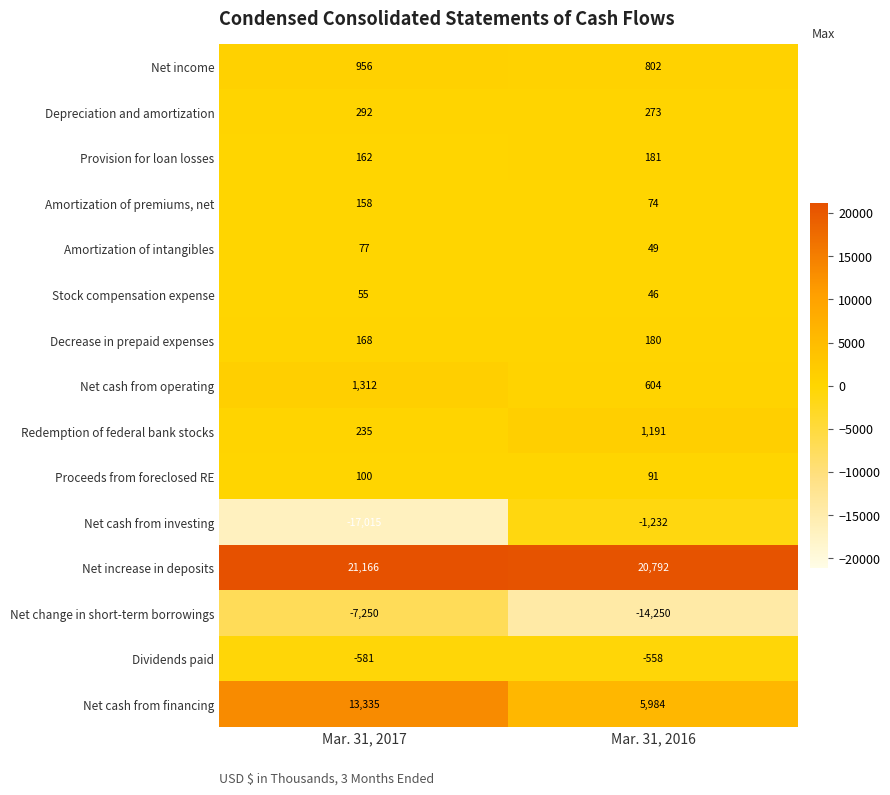

What is the spread (max minus min) of values at Mar. 31, 2017?

38181